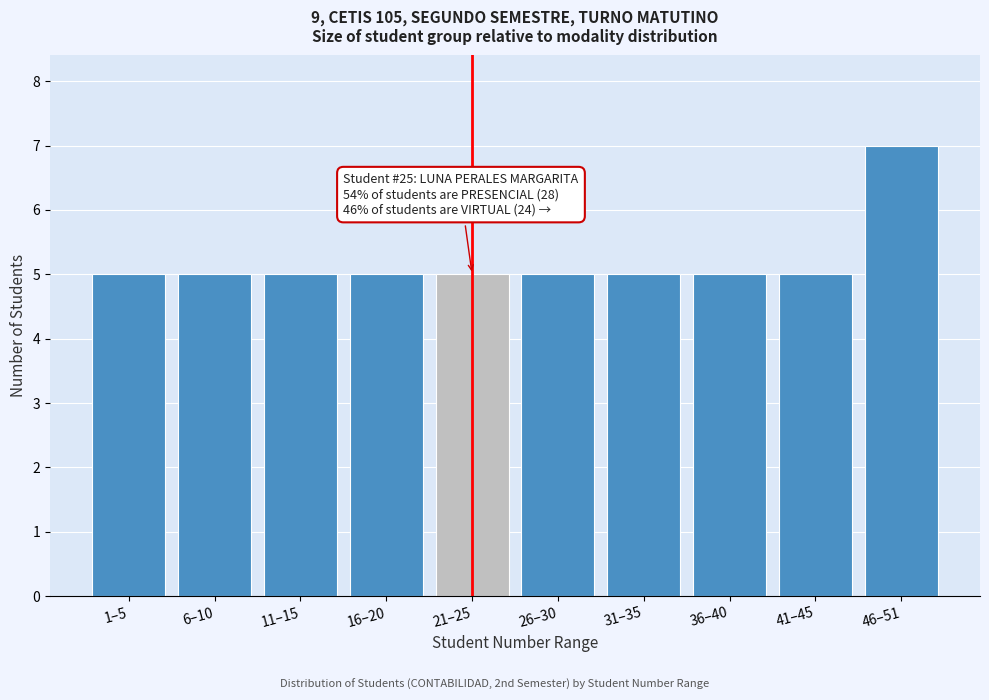

Reading left to right, transcribe all the data shown in this chart.

1–5=5	6–10=5	11–15=5	16–20=5	21–25=5	26–30=5	31–35=5	36–40=5	41–45=5	46–51=7